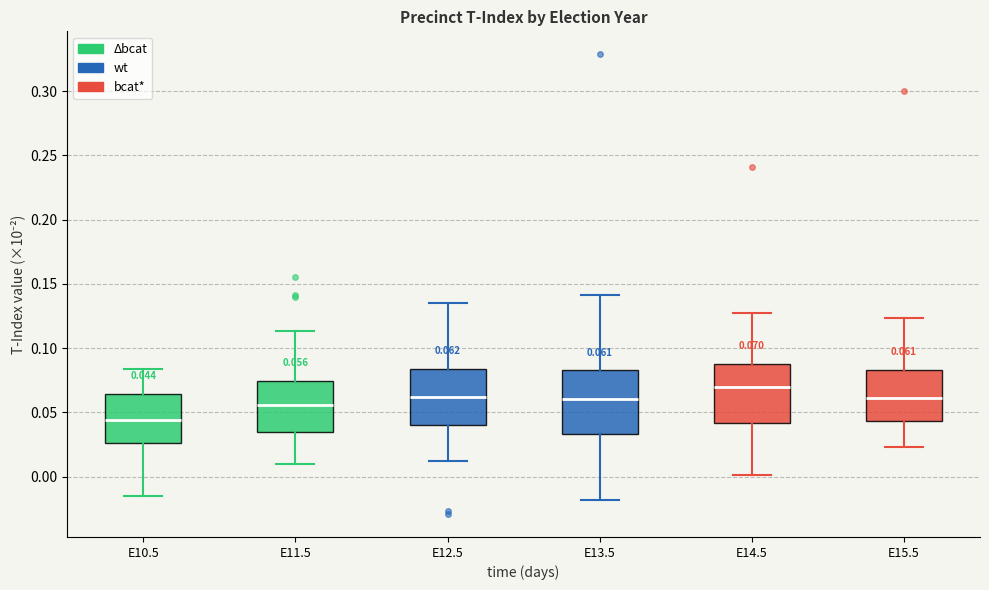

Which box has the highest median line?

E14.5